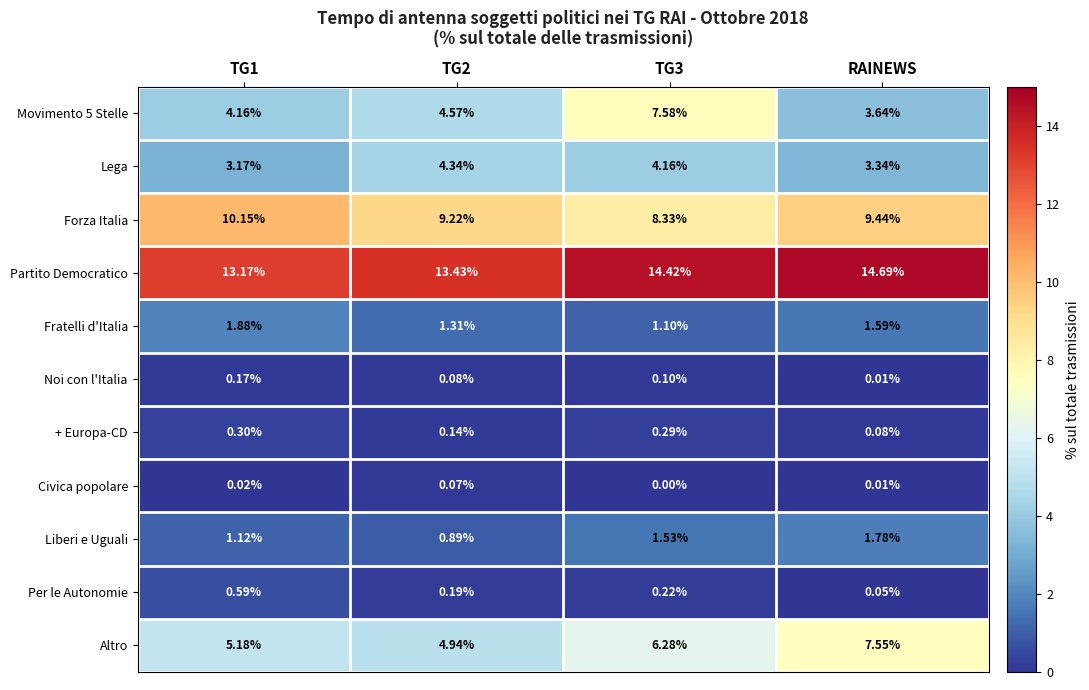

Which series has the largest total across all categories?

Partito Democratico